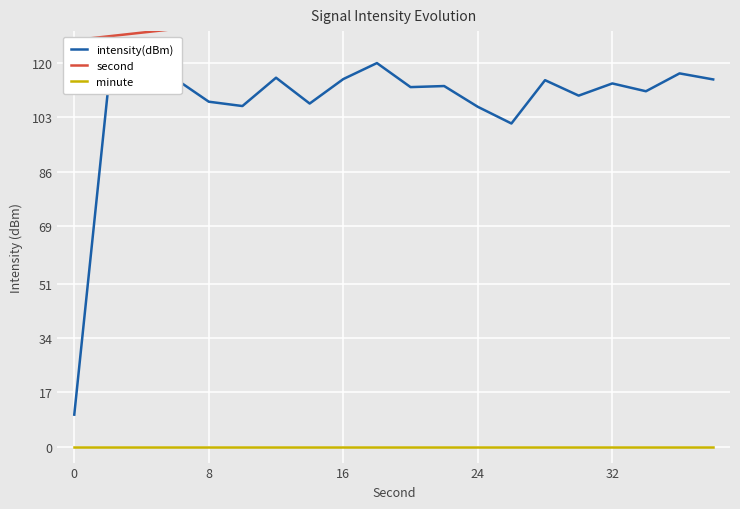

True or false: minute and intensity(dBm) intersect in this chart.

False